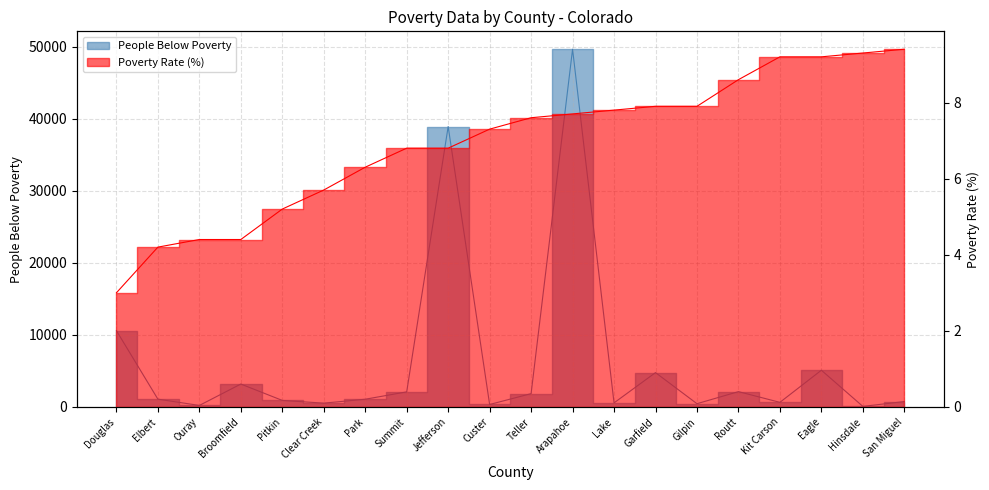

True or false: People Below Poverty and Poverty Rate (%) intersect in this chart.

False